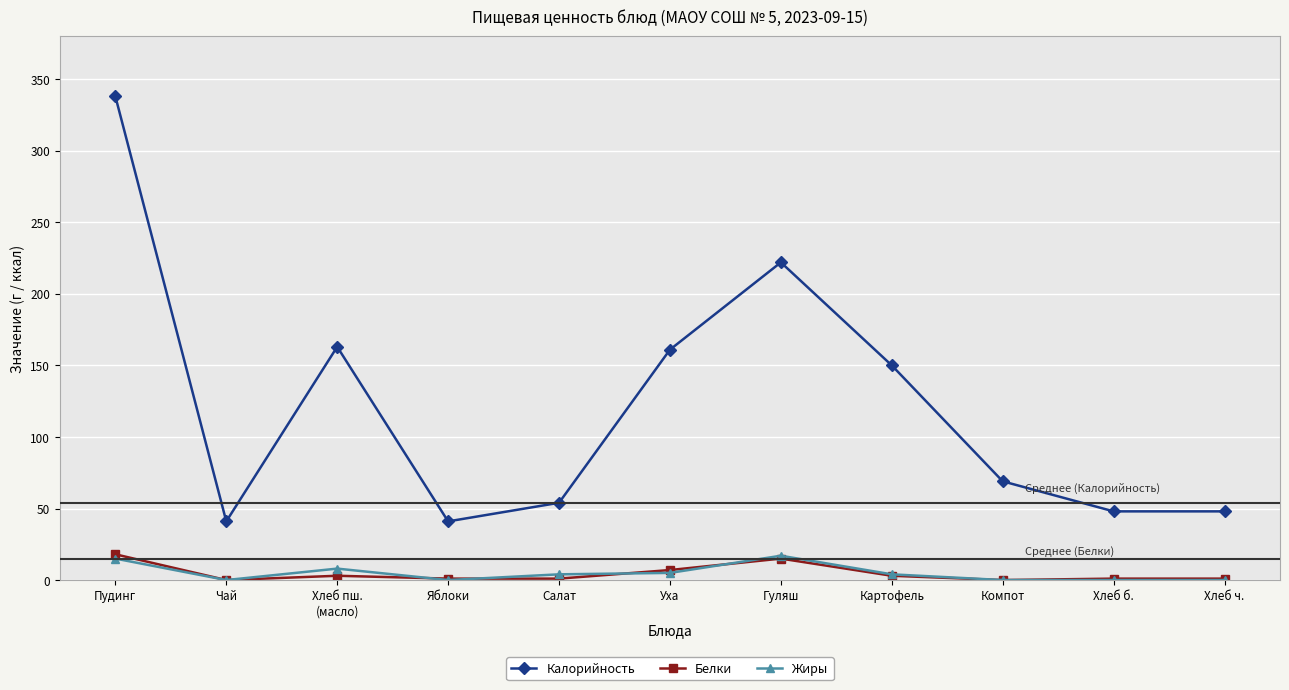

True or false: Калорийность and Жиры intersect in this chart.

False